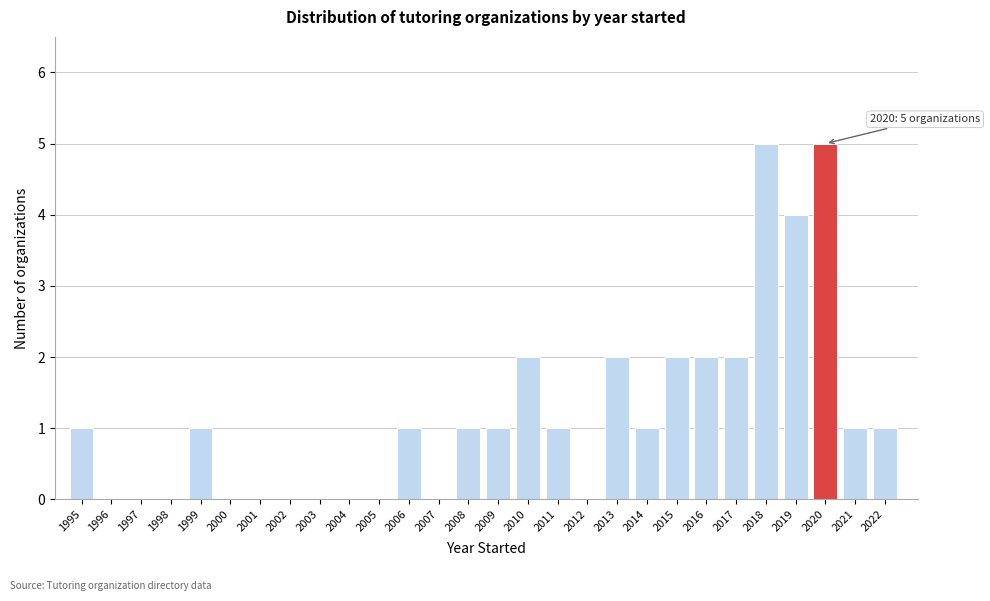

Reading right to left, transcribe all the data shown in this chart.

2022=1	2021=1	2020=5	2019=4	2018=5	2017=2	2016=2	2015=2	2014=1	2013=2	2012=0	2011=1	2010=2	2009=1	2008=1	2007=0	2006=1	2005=0	2004=0	2003=0	2002=0	2001=0	2000=0	1999=1	1998=0	1997=0	1996=0	1995=1